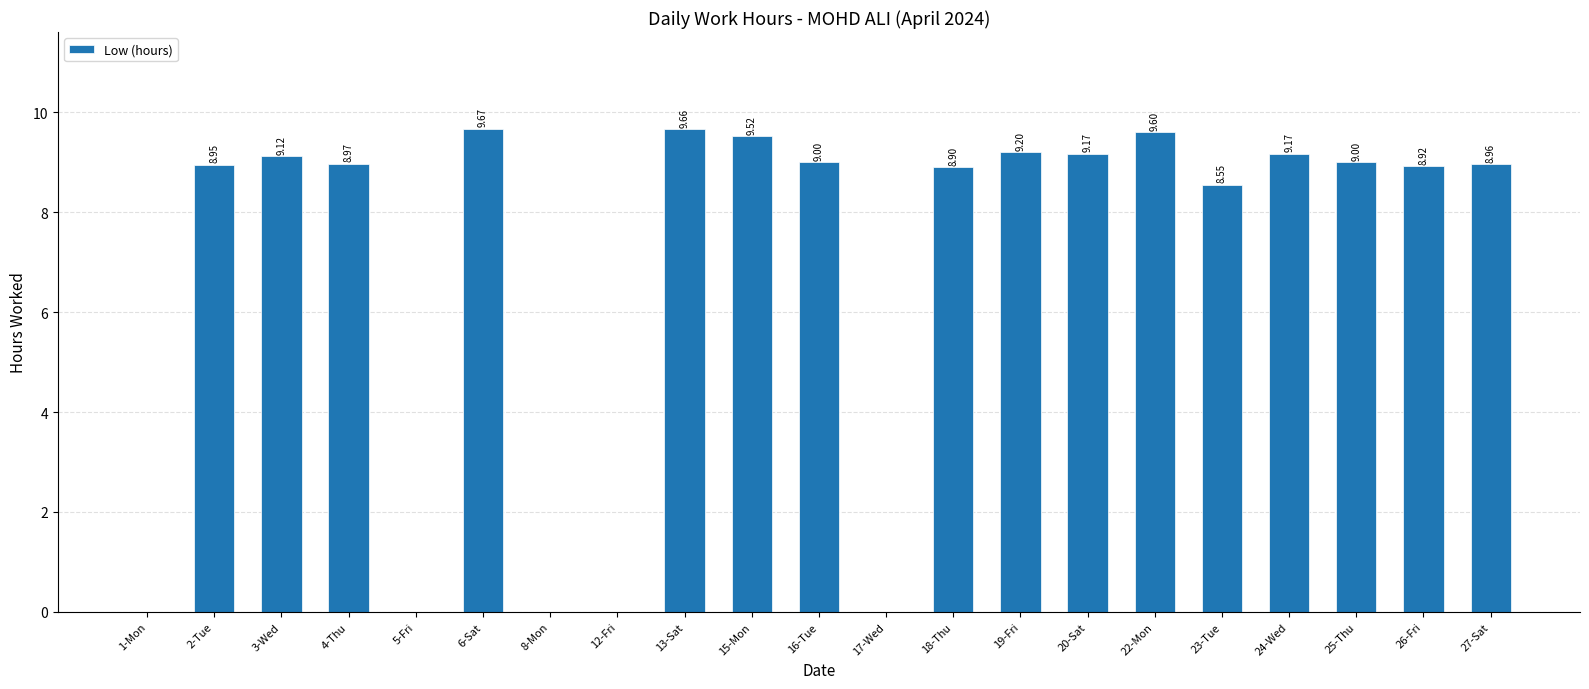

What value does the data have at 24-Wed?

9.2